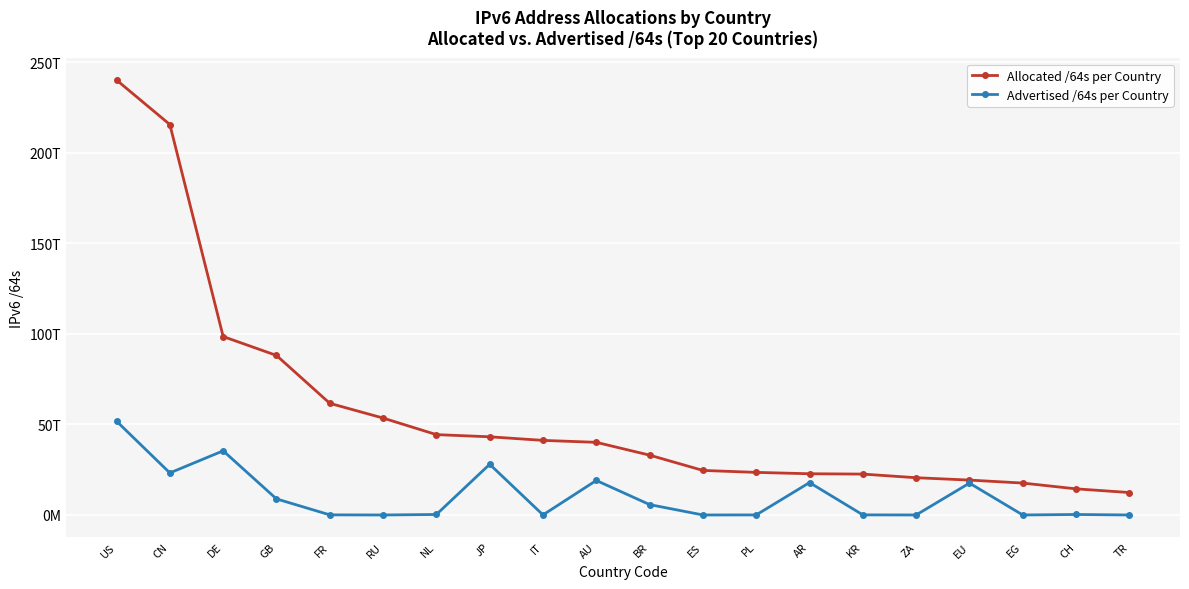

The value of Allocated /64s per Country at ZA is 30798391072074. True or false?

False